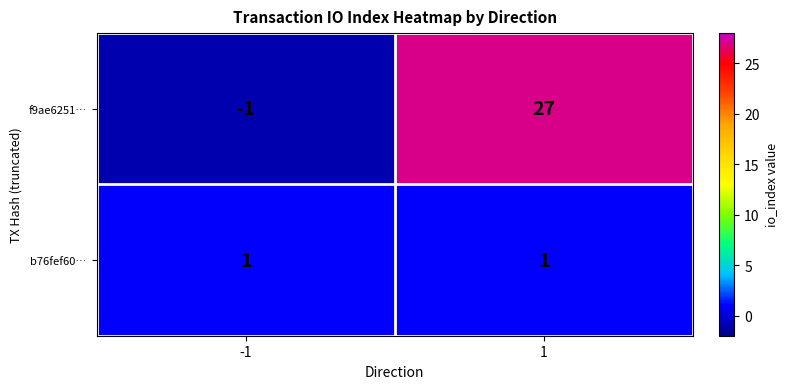

Which series has the largest range (max minus min)?

f9ae6251…